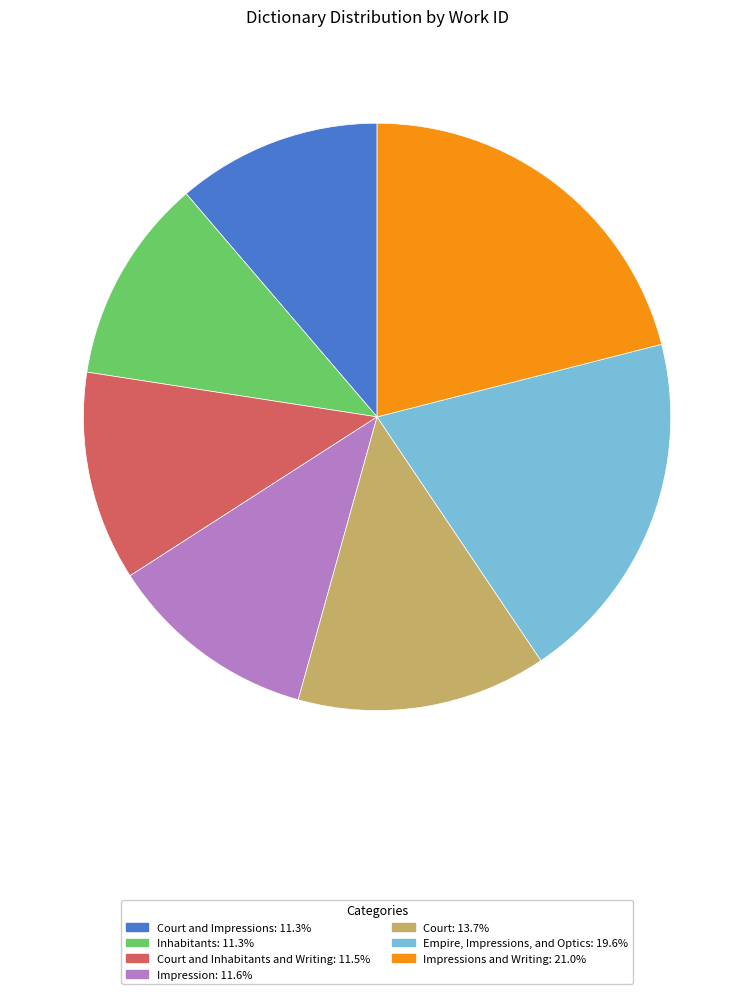

Count the number of slices in the pie.

7